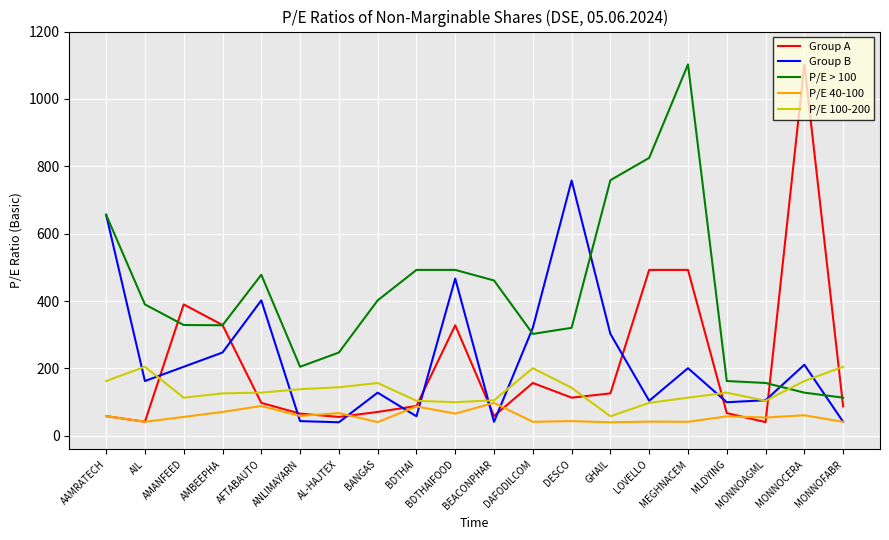

At how many categories does at least one series exceed 219?

16